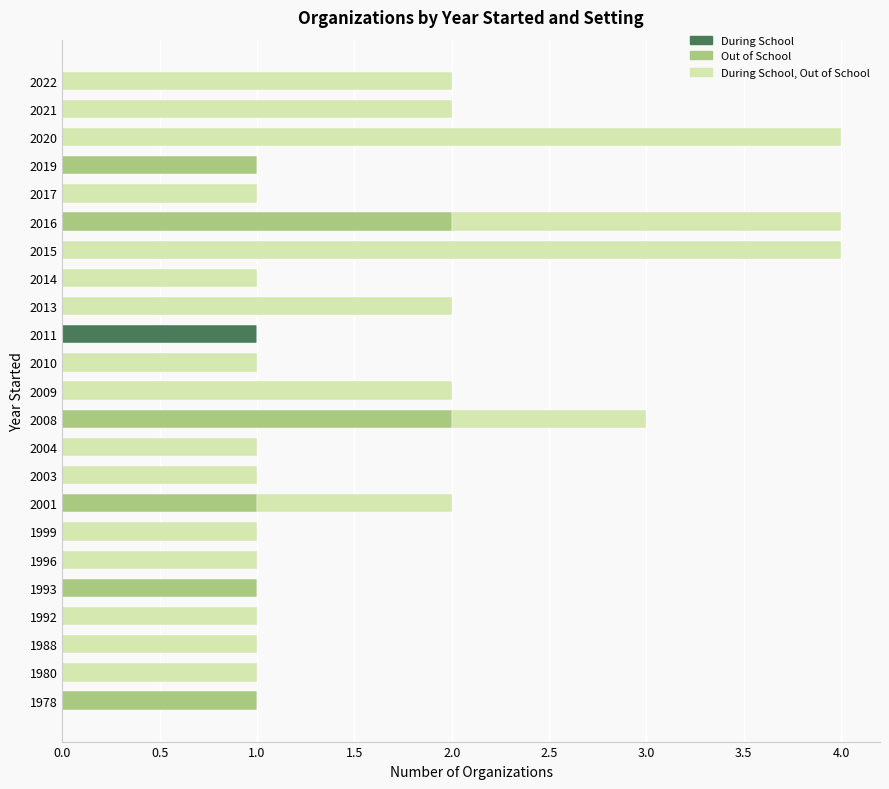

The value of During School at 1988 is -1. True or false?

False